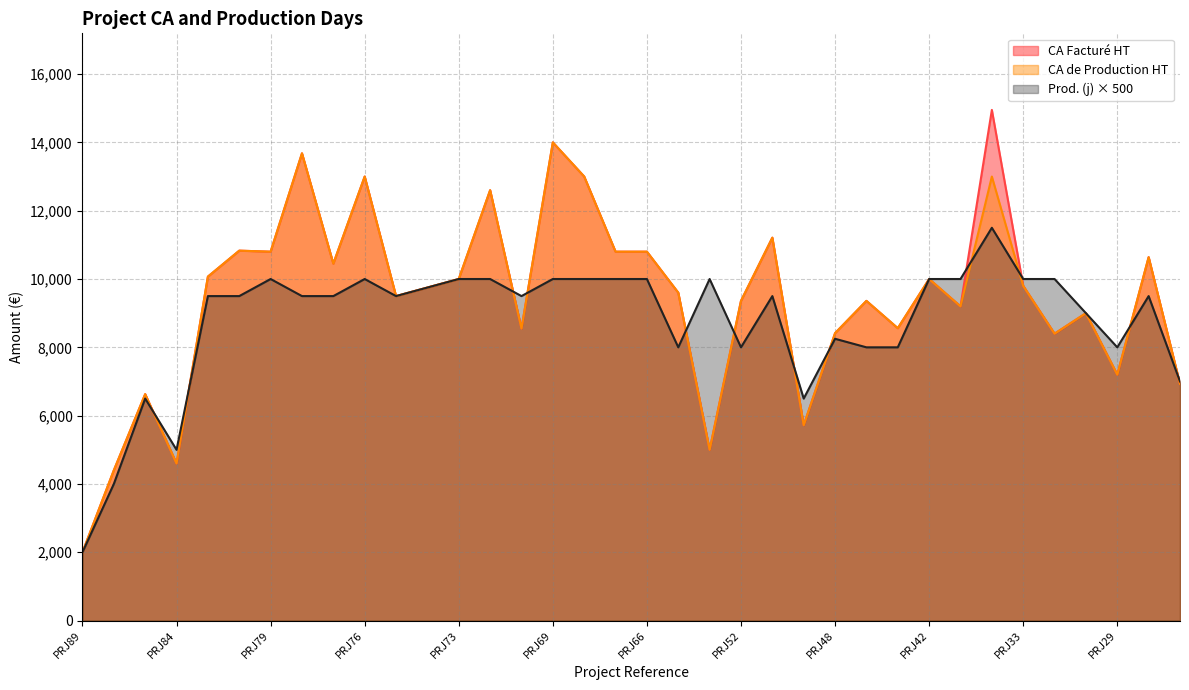

The CA de Production HT series shows 18044 at PRJ68. True or false?

False